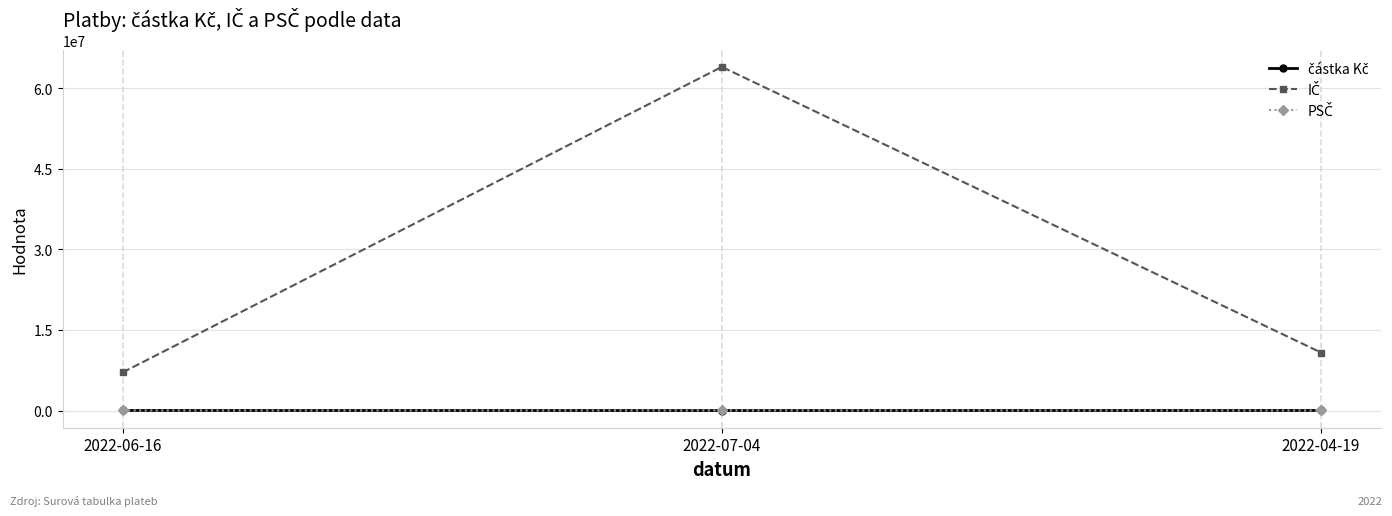

At which category does the chart reach its peak across all series?

2022-07-04